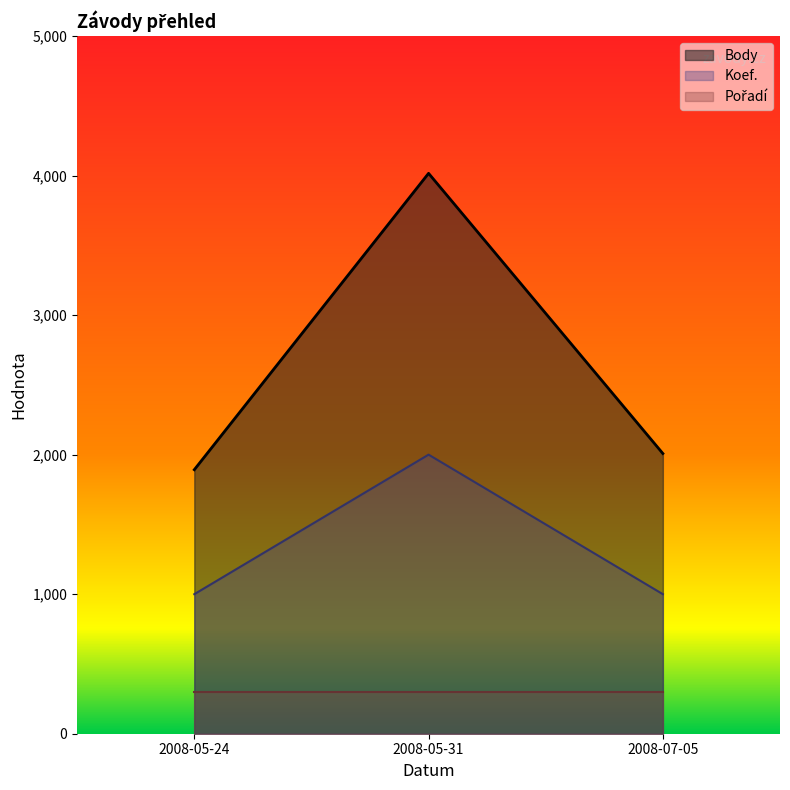

Rank the categories by Body value from highest to lowest.

2008-05-31, 2008-07-05, 2008-05-24